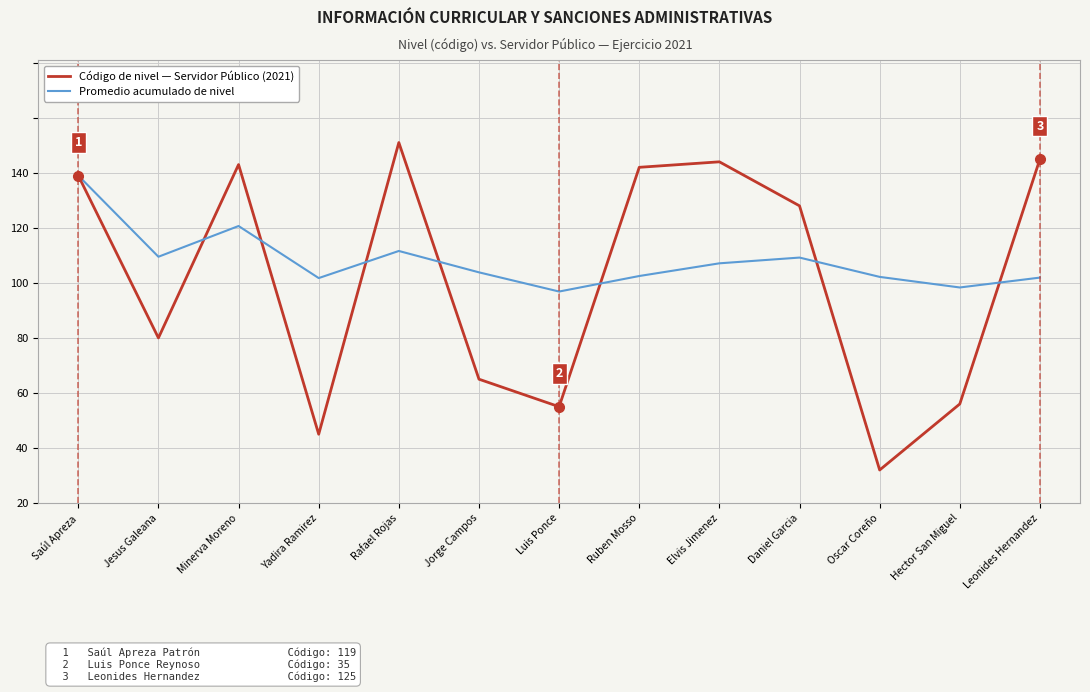

Is it true that Promedio acumulado de nivel equals 83.8 at Jorge Campos?

True